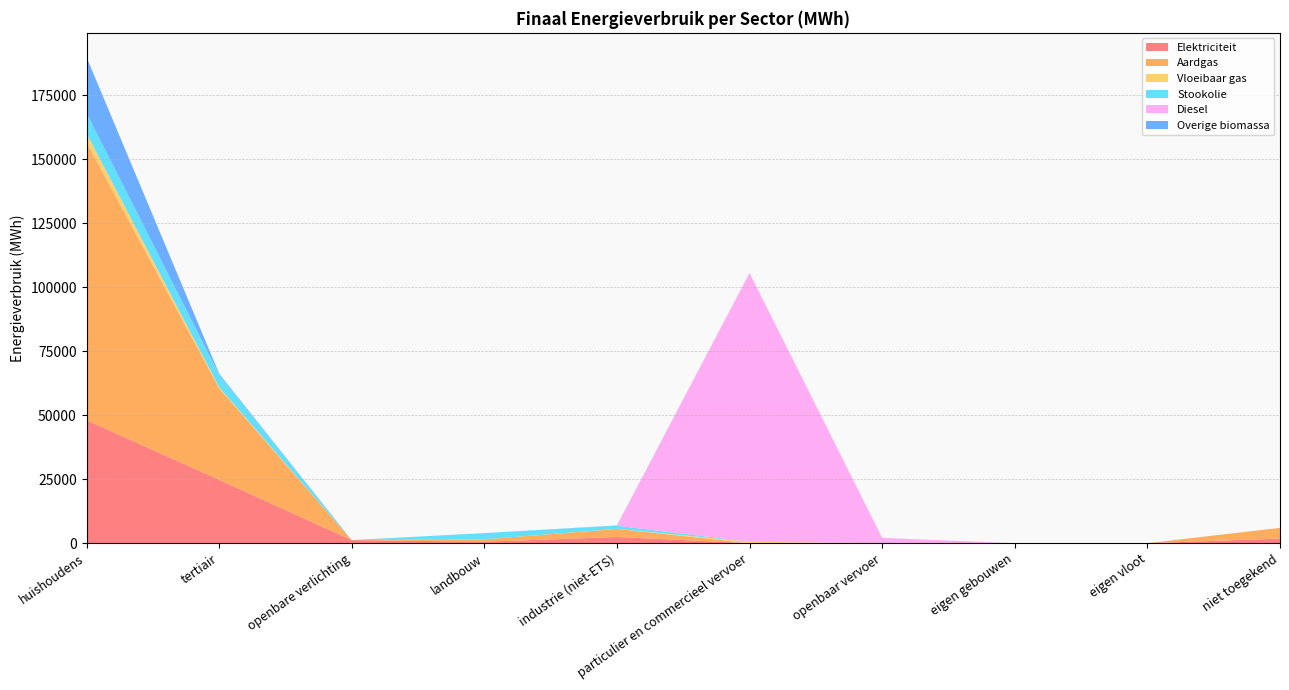

Reading left to right, what are all the values shown in this chart?

Elektriciteit: huishoudens=48063.2	tertiair=24759.2	openbare verlichting=1208.6	landbouw=573.9	industrie (niet-ETS)=2420.9	particulier en commercieel vervoer=1.0	openbaar vervoer=0.0	eigen gebouwen=0.0	eigen vloot=0.0	niet toegekend=1804.2
Aardgas: huishoudens=108509.5	tertiair=35817.7	openbare verlichting=0.0	landbouw=914.0	industrie (niet-ETS)=3176.9	particulier en commercieel vervoer=5.1	openbaar vervoer=0.0	eigen gebouwen=0.0	eigen vloot=0.0	niet toegekend=4183.1
Vloeibaar gas: huishoudens=3546.1	tertiair=381.3	openbare verlichting=0.0	landbouw=6.0	industrie (niet-ETS)=32.3	particulier en commercieel vervoer=554.1	openbaar vervoer=0.0	eigen gebouwen=0.0	eigen vloot=0.0	niet toegekend=0.0
Stookolie: huishoudens=7921.4	tertiair=4889.4	openbare verlichting=0.0	landbouw=2456.8	industrie (niet-ETS)=1183.9	particulier en commercieel vervoer=0.0	openbaar vervoer=0.0	eigen gebouwen=0.0	eigen vloot=0.0	niet toegekend=0.0
Diesel: huishoudens=0.0	tertiair=0.0	openbare verlichting=0.0	landbouw=0.0	industrie (niet-ETS)=0.0	particulier en commercieel vervoer=104996.8	openbaar vervoer=2065.1	eigen gebouwen=0.0	eigen vloot=0.0	niet toegekend=0.0
Overige biomassa: huishoudens=21818.8	tertiair=398.2	openbare verlichting=0.0	landbouw=0.0	industrie (niet-ETS)=110.3	particulier en commercieel vervoer=0.0	openbaar vervoer=0.0	eigen gebouwen=0.0	eigen vloot=0.0	niet toegekend=0.0